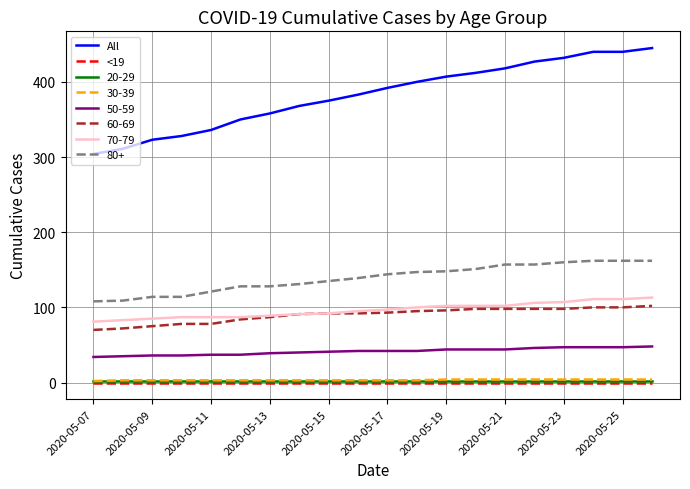

Which series has the largest total across all categories?

All